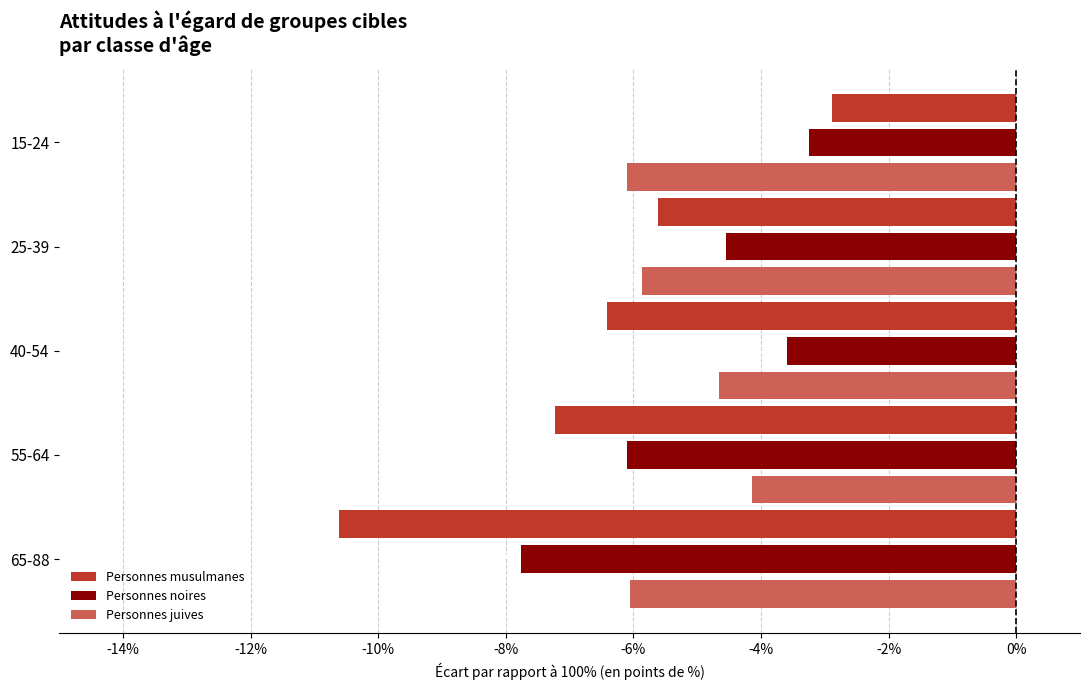

How many data points does each series have?

5